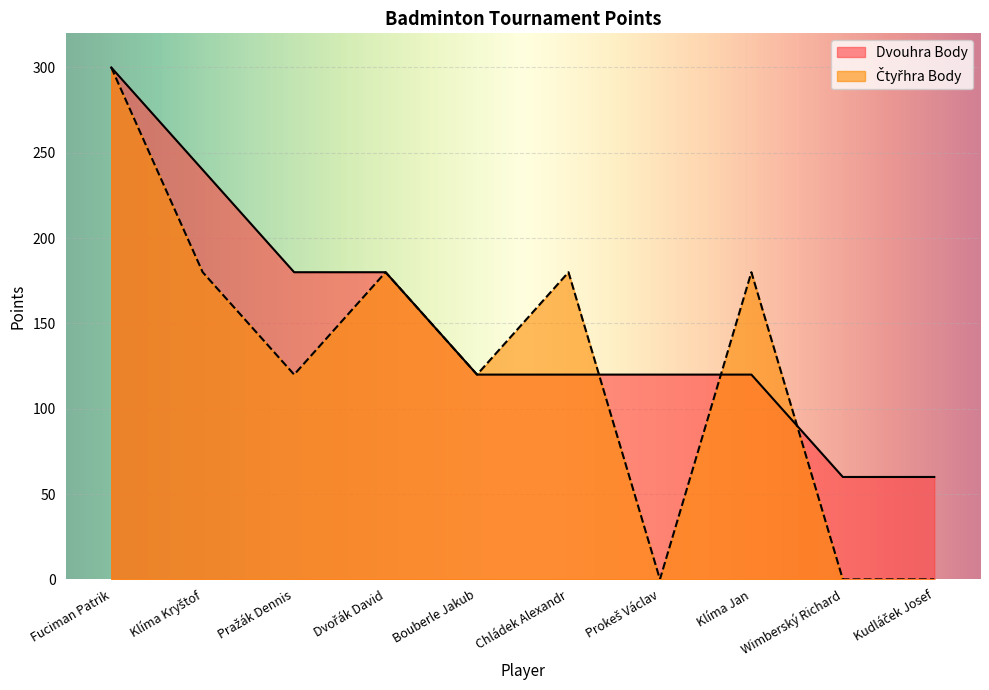

The value of Čtyřhra Body at Pražák Dennis is 56. True or false?

False